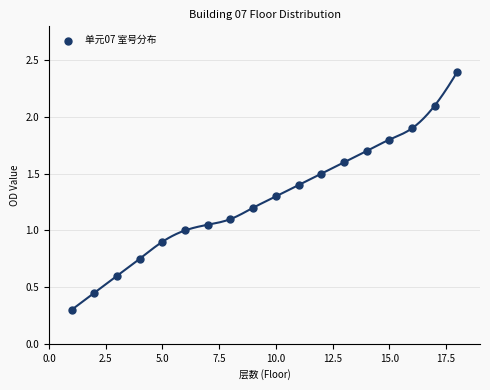

What is the range of X values (max minus min)?

17.0